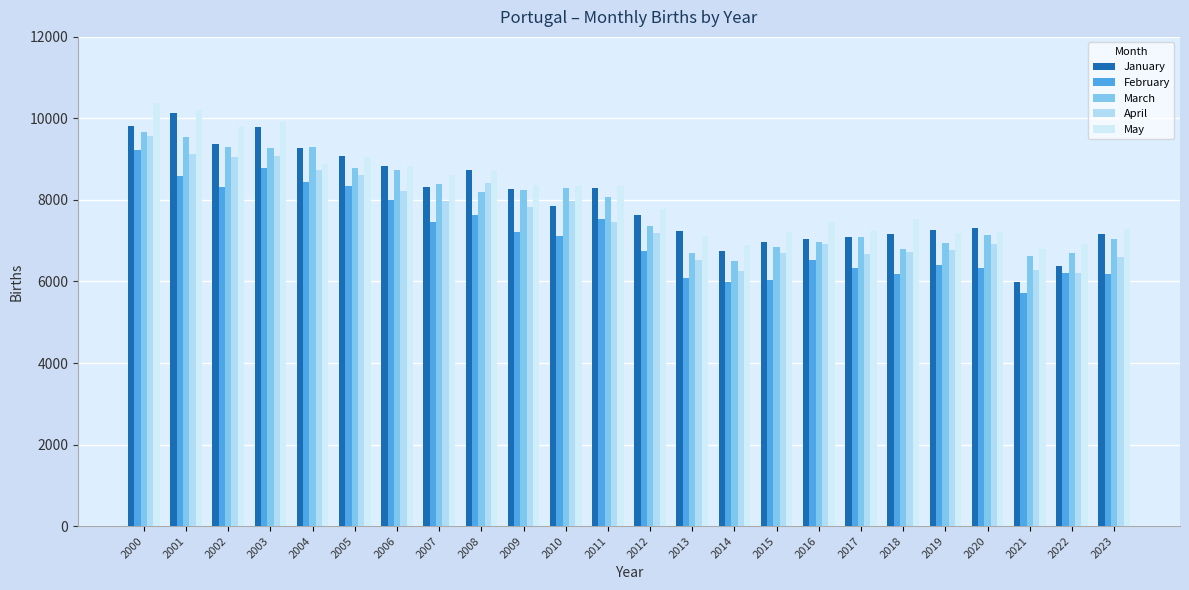

Reading left to right, extract all data points from this chart.

January: 9825	10133	9378	9778	9280	9087	8828	8325	8745	8268	7855	8282	7636	7232	6759	6978	7049	7096	7169	7266	7301	5989	6373	7176
February: 9214	8582	8328	8784	8439	8351	7993	7456	7628	7219	7114	7542	6753	6080	5992	6045	6528	6322	6182	6404	6328	5719	6215	6192
March: 9667	9545	9299	9265	9310	8793	8733	8387	8207	8251	8286	8084	7354	6700	6501	6853	6980	7094	6796	6941	7129	6635	6696	7031
April: 9563	9129	9055	9081	8740	8615	8214	7985	8417	7829	7977	7449	7178	6529	6269	6689	6919	6664	6720	6782	6921	6289	6206	6596
May: 10366	10212	9788	9915	8887	9054	8827	8616	8714	8374	8332	8346	7773	7115	6889	7212	7464	7228	7525	7194	7220	6796	6927	7289